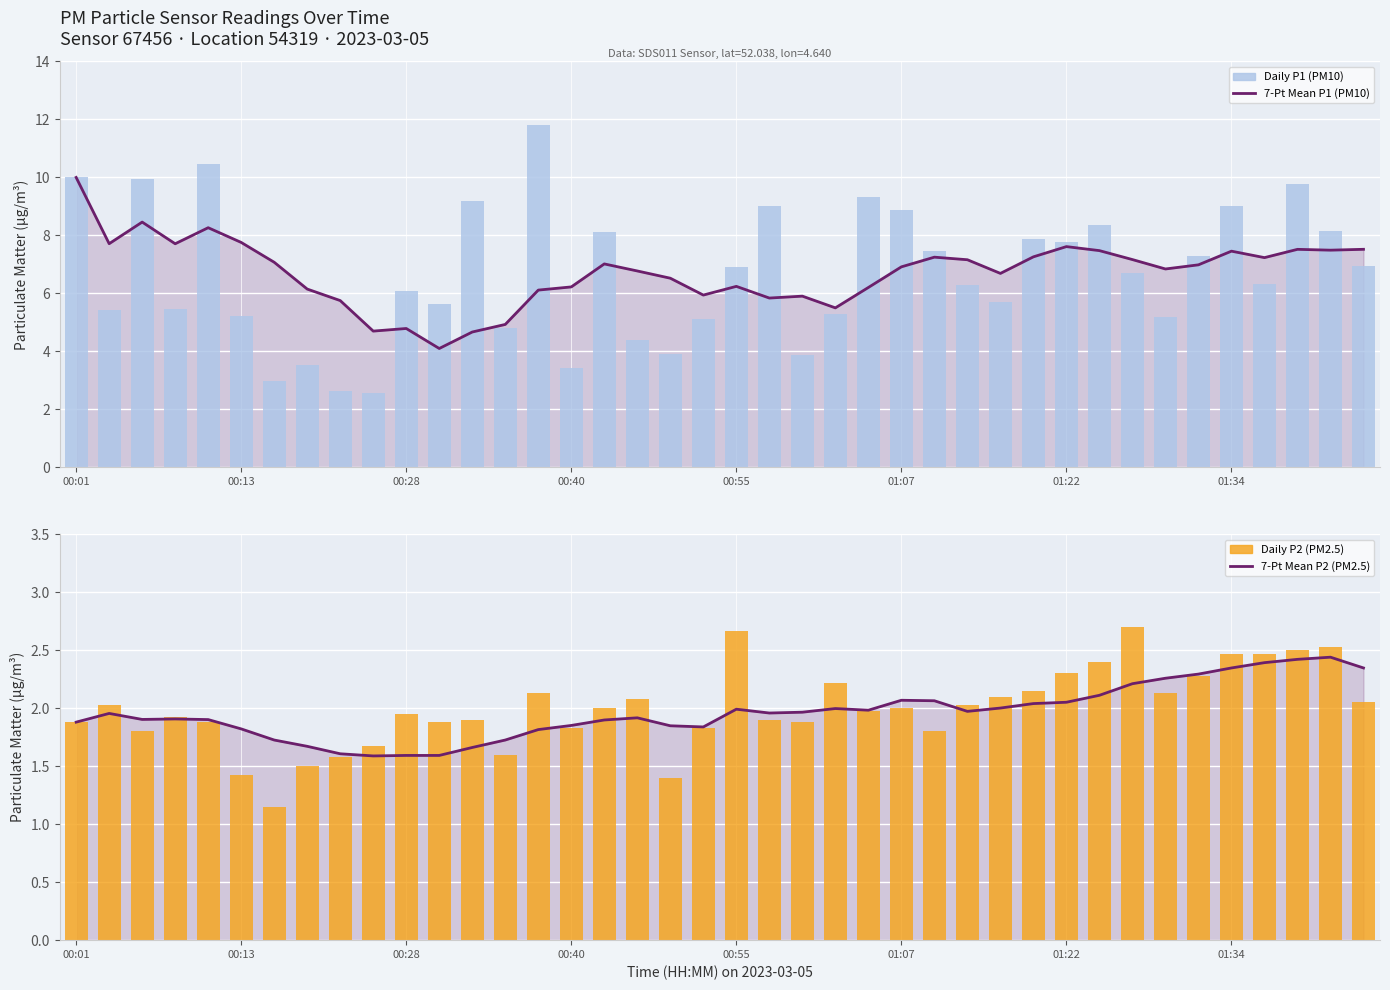

Is it true that 7-Pt Mean P1 (PM10) equals 5.9 at 22?

True